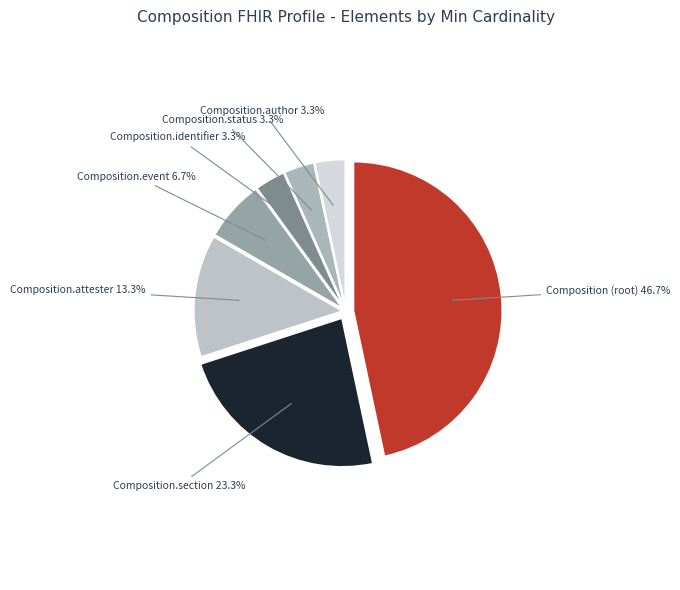

Does Composition.attester account for over 50% of the chart?

No